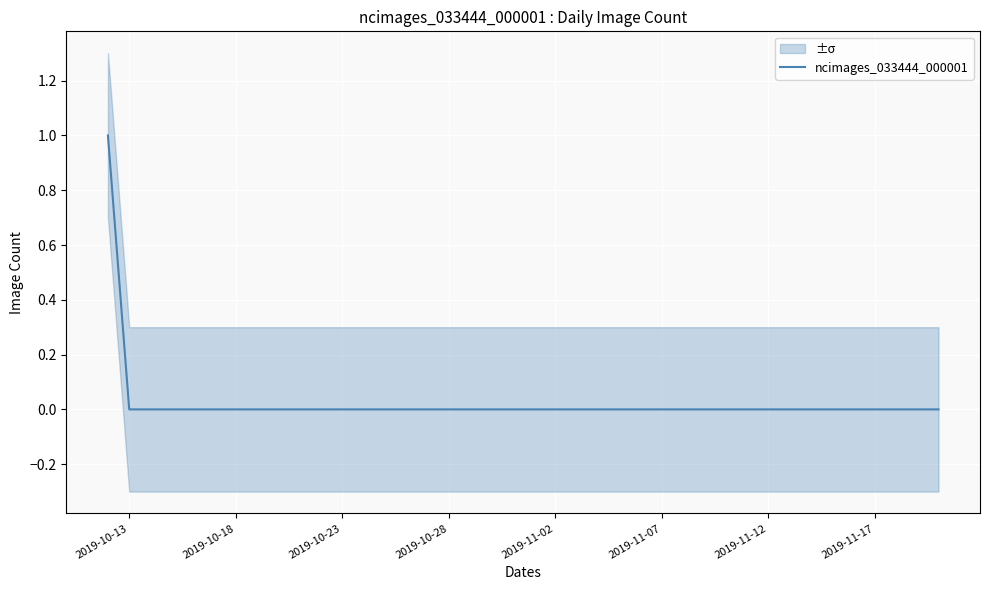

How many values are above zero?

1